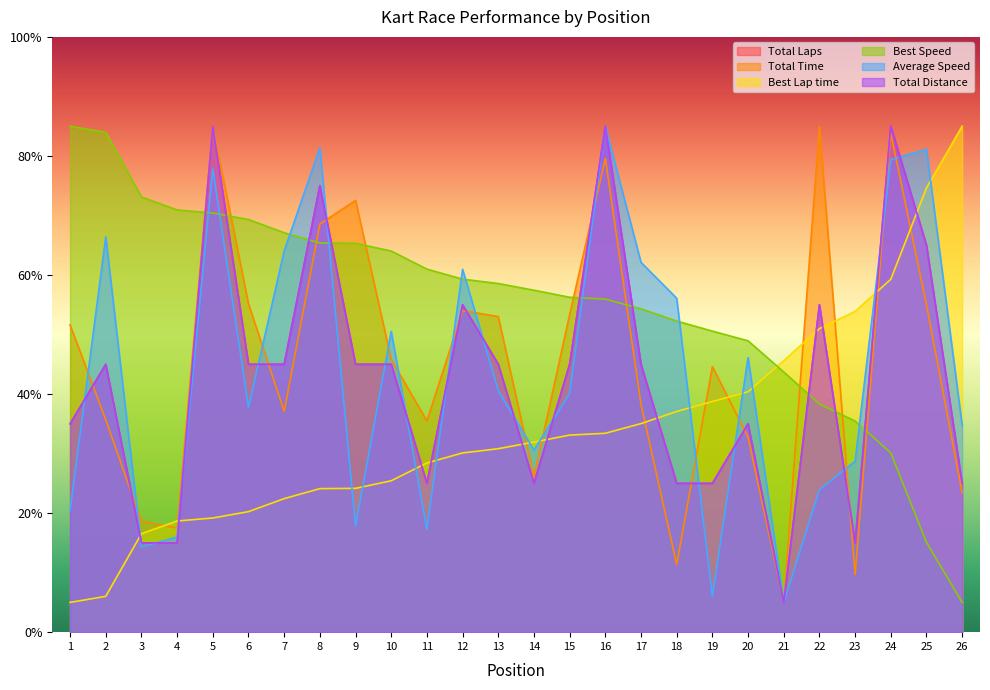

List the labels in order of Total Laps value, smallest first.

21, 3, 4, 23, 11, 14, 18, 19, 26, 1, 20, 2, 6, 7, 9, 10, 13, 15, 17, 12, 22, 25, 8, 5, 16, 24